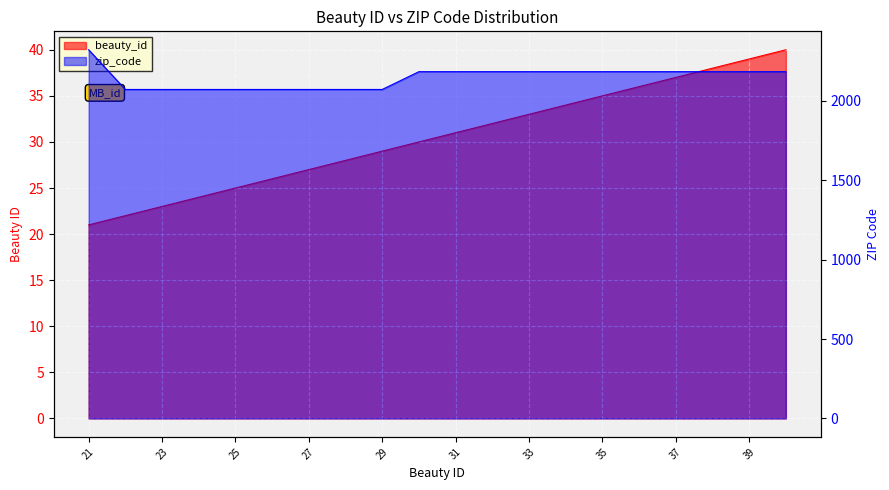

What is the spread (max minus min) of values at 33?

2151